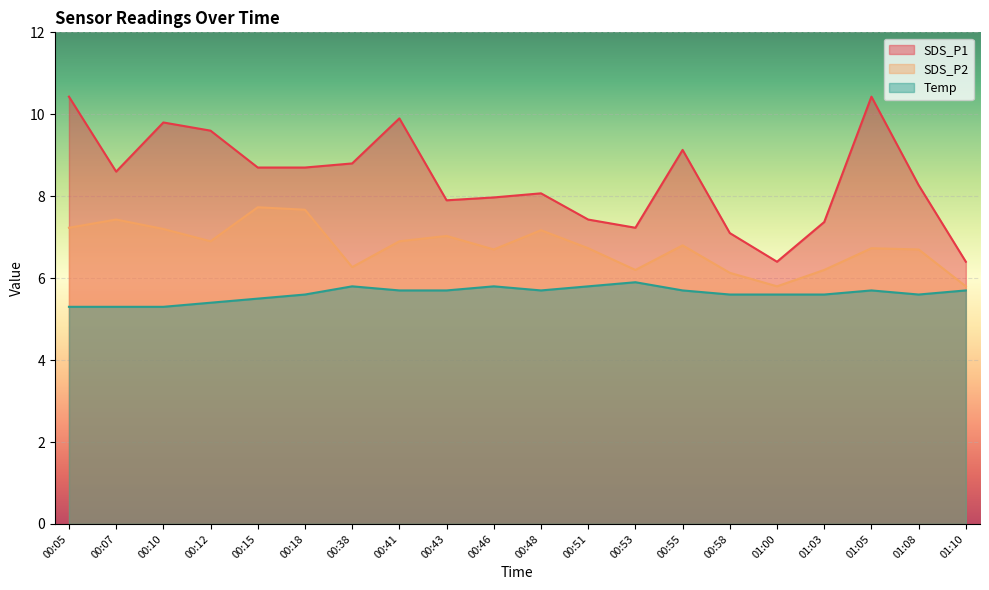

How many lines are shown in the chart?

3